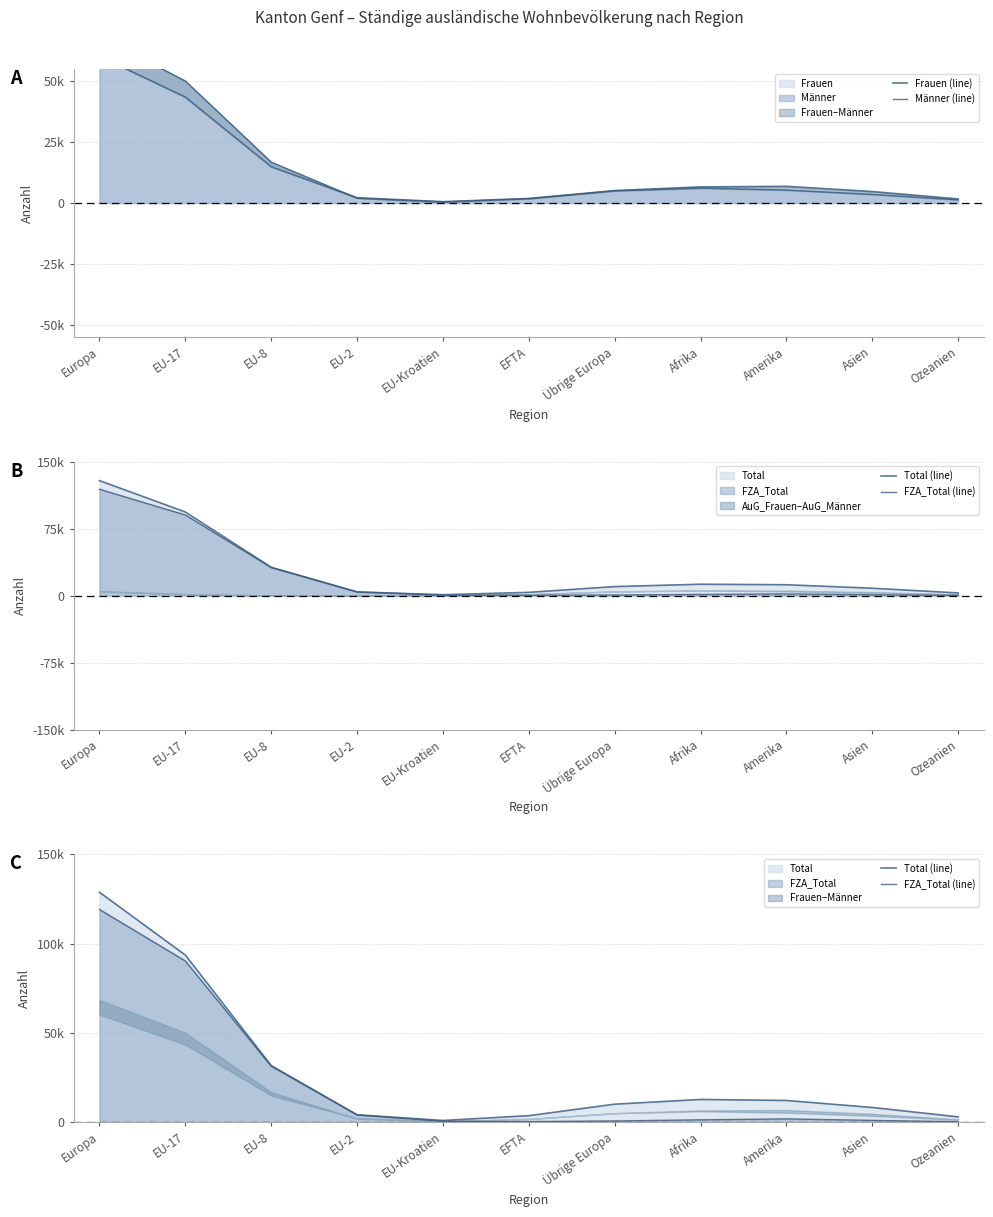

The FZA_Total (line) series shows 47355.7 at EU-8. True or false?

False